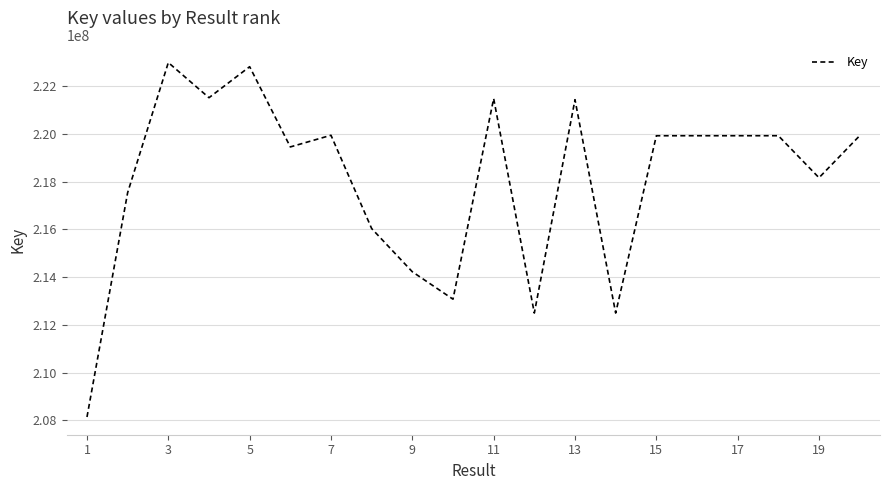

What is the difference between the maximum and minimum values?

14864671